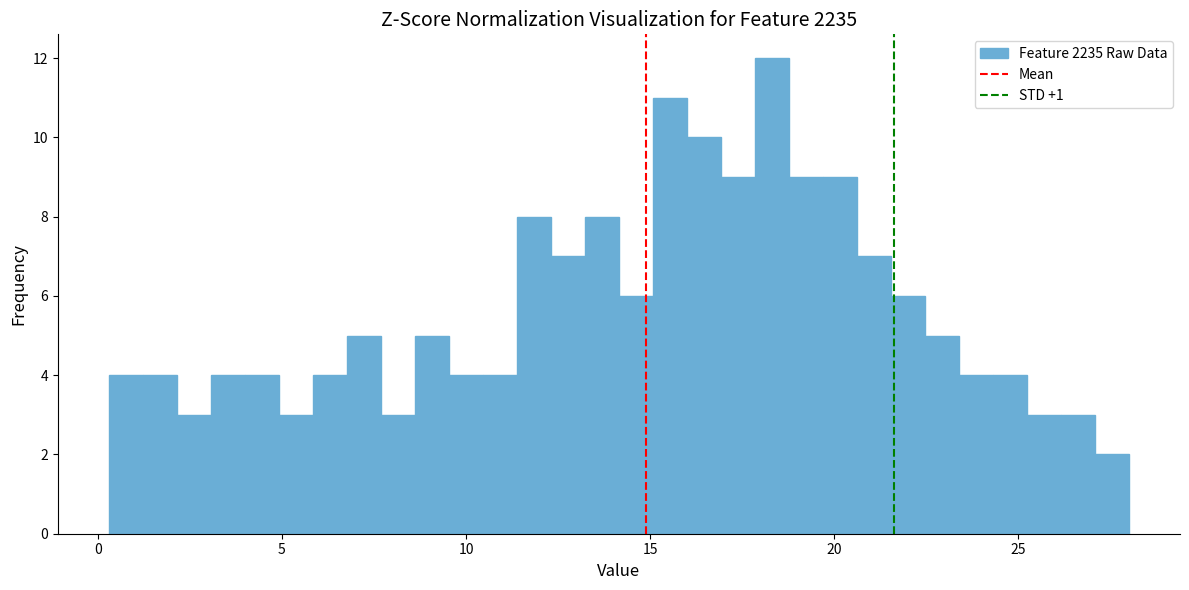

Around what value on the x-axis is the tallest bar? Give the approximate position of its centre, as read against the axis.

18.5